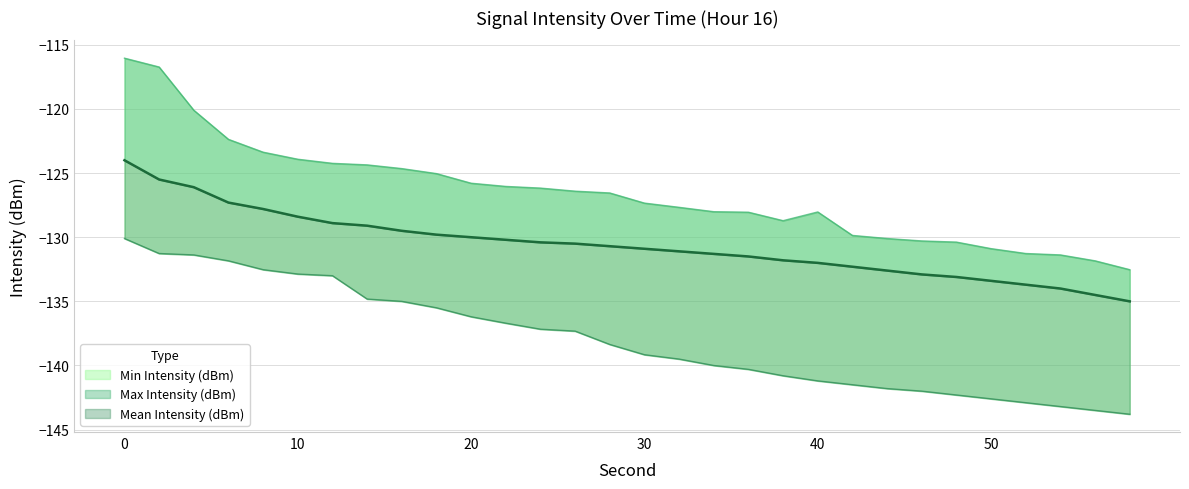

How many values in the Max Intensity (dBm) series exceed -126?

11